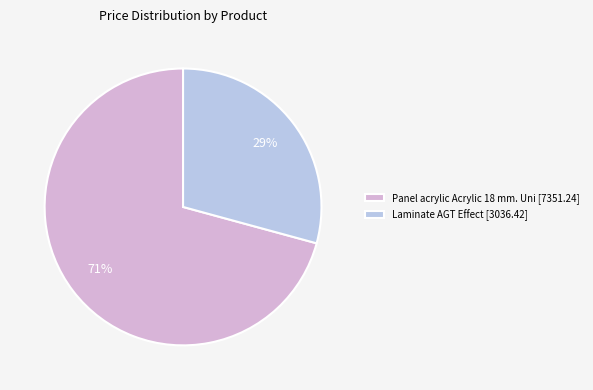

Is the sum of Panel acrylic Acrylic 18 mm. Uni [7351.24] and Laminate AGT Effect [3036.42] greater than half?

Yes